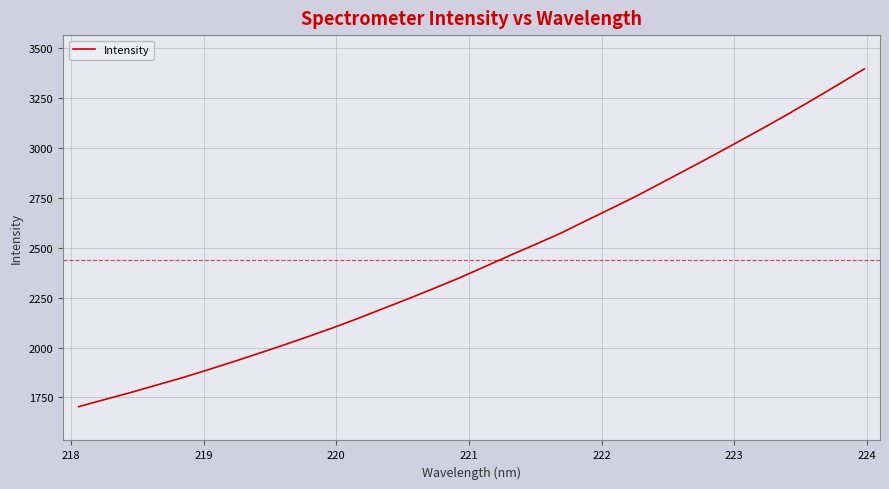

What is the difference between the maximum and second lowest values?

1659.0